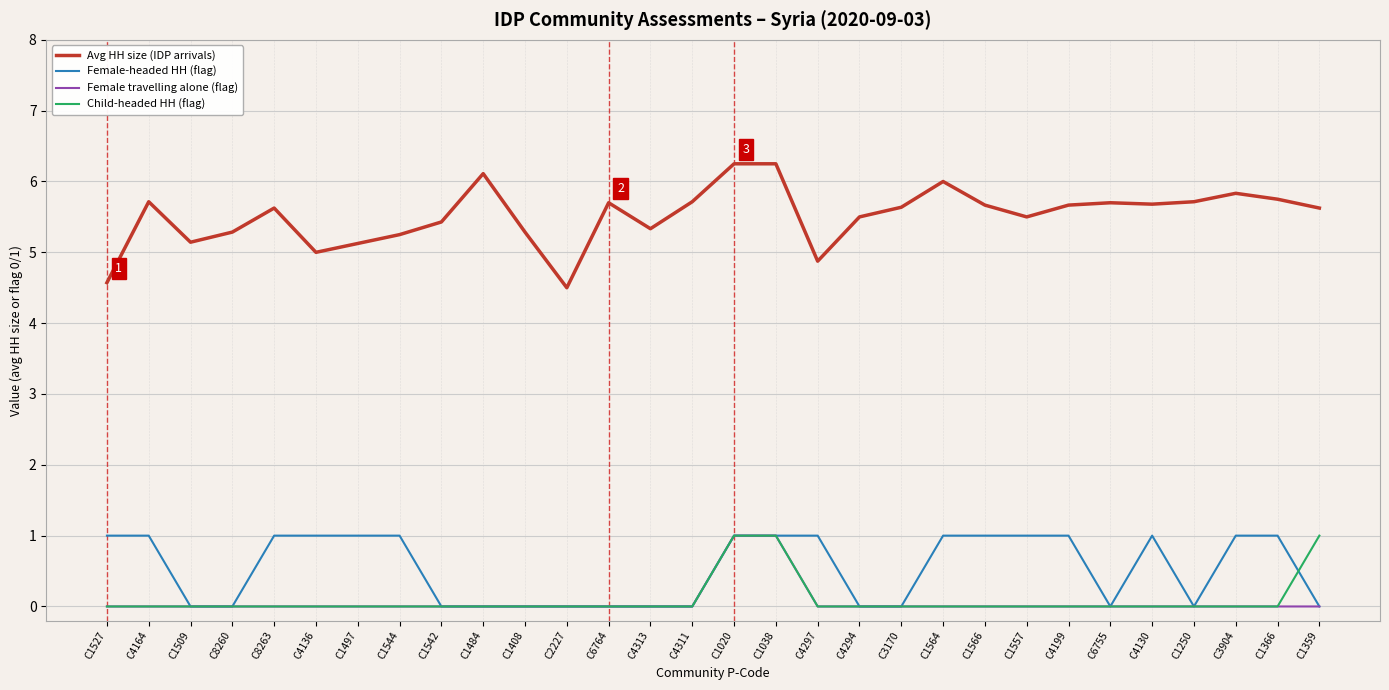

What is the highest value of the Child-headed HH (flag) series?

1.0